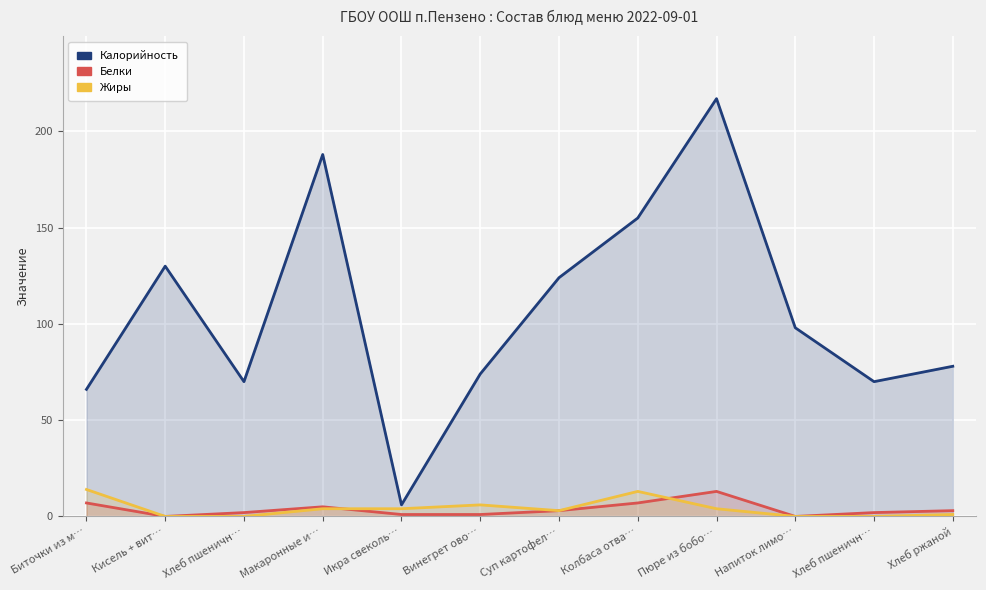

At which label does Жиры first exceed 4?

Биточки из м…